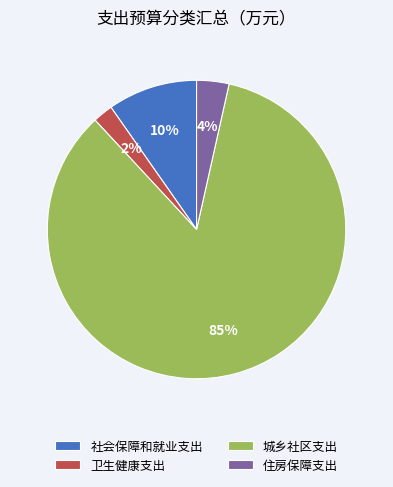

True or false: 社会保障和就业支出 accounts for 10% of the total.

True